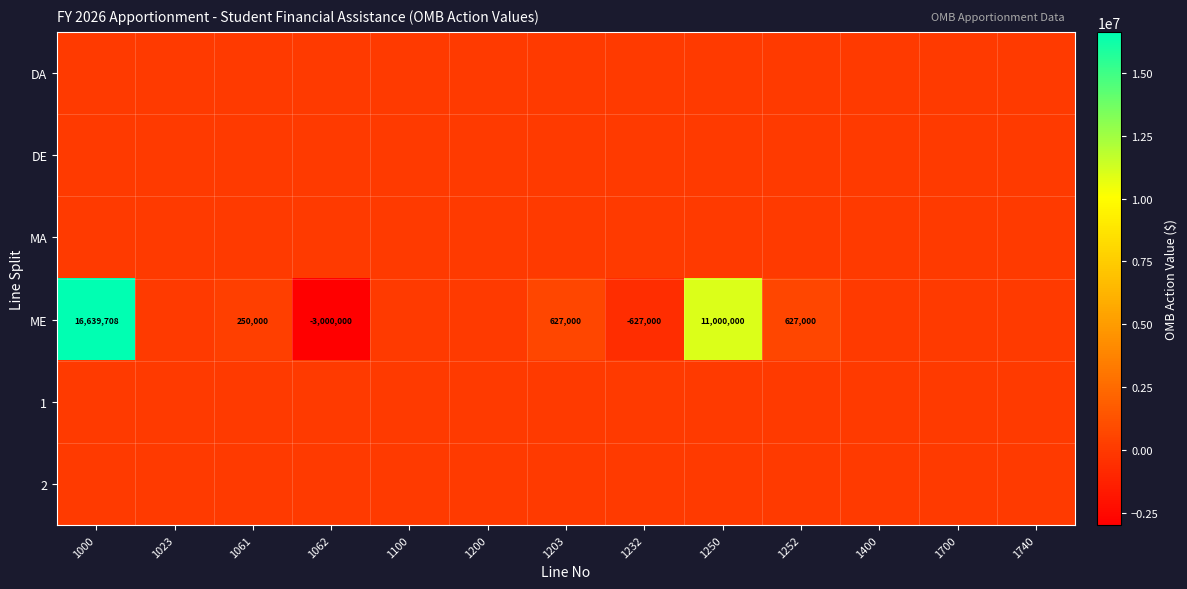

What is the difference between the ME values at 1062 and 1232?

2373000